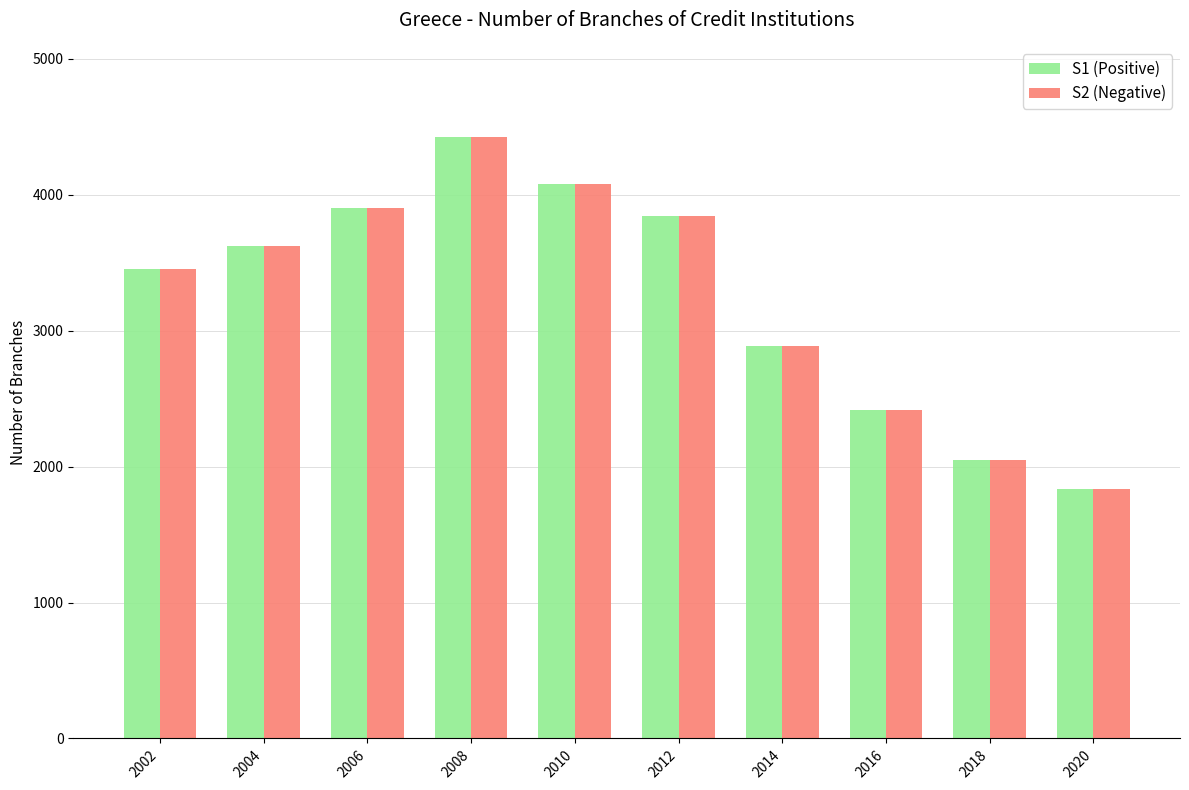

Count the number of data series in this chart.

2